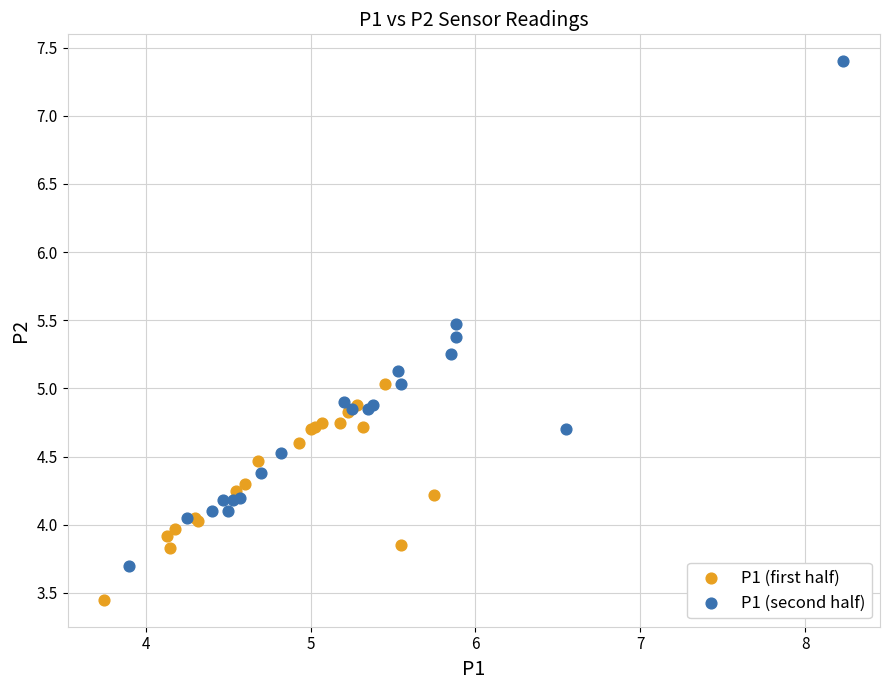

What are all the series names shown in the legend?

P1 (first half), P1 (second half)